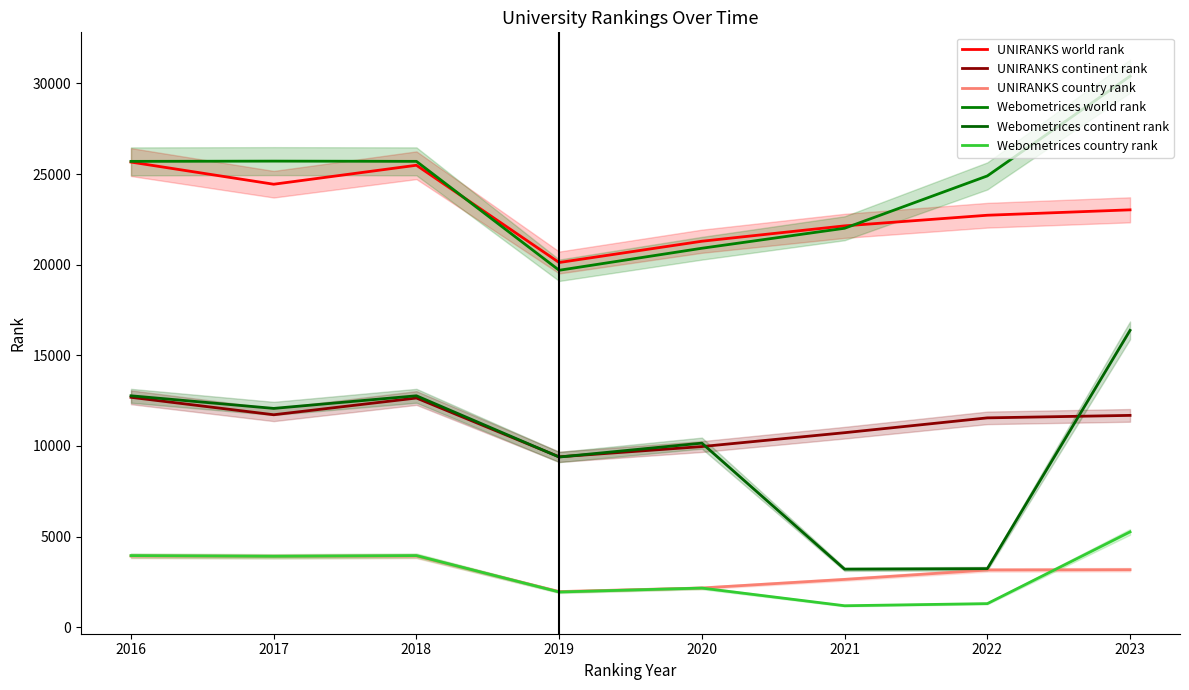

At which category does UNIRANKS world rank reach its first local valley?

2017